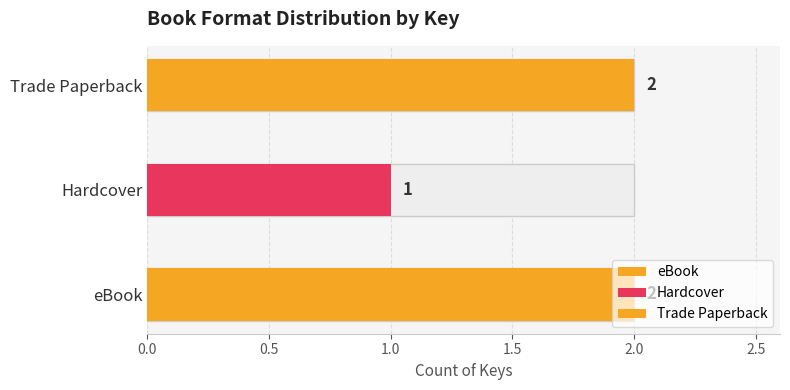

True or false: the data shows 62707182 at Trade Paperback (Shoe Dog).

False